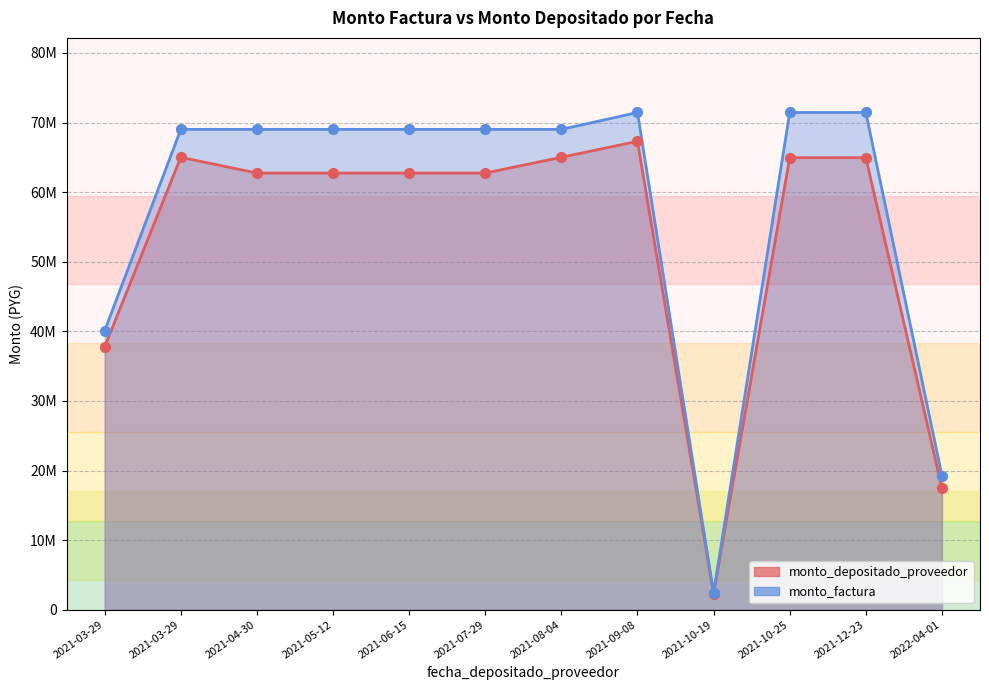

At how many categories does at least one series exceed 45294812?

9